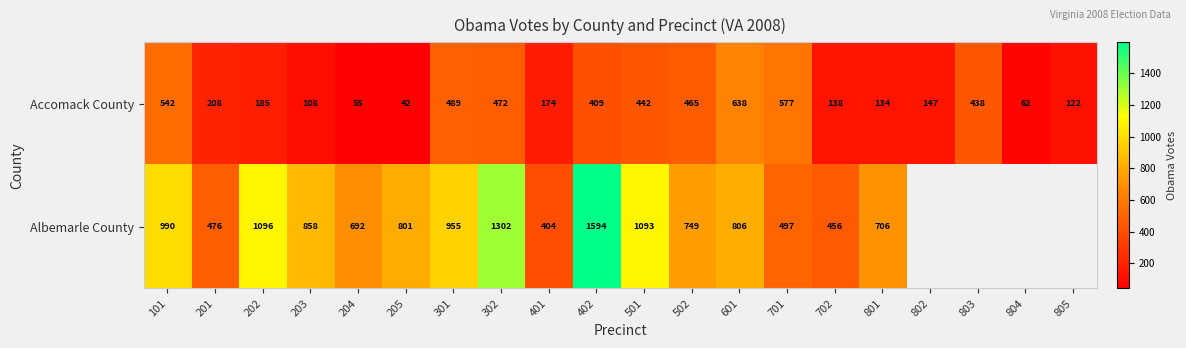

The value of Albemarle County at 202 is 360. True or false?

False